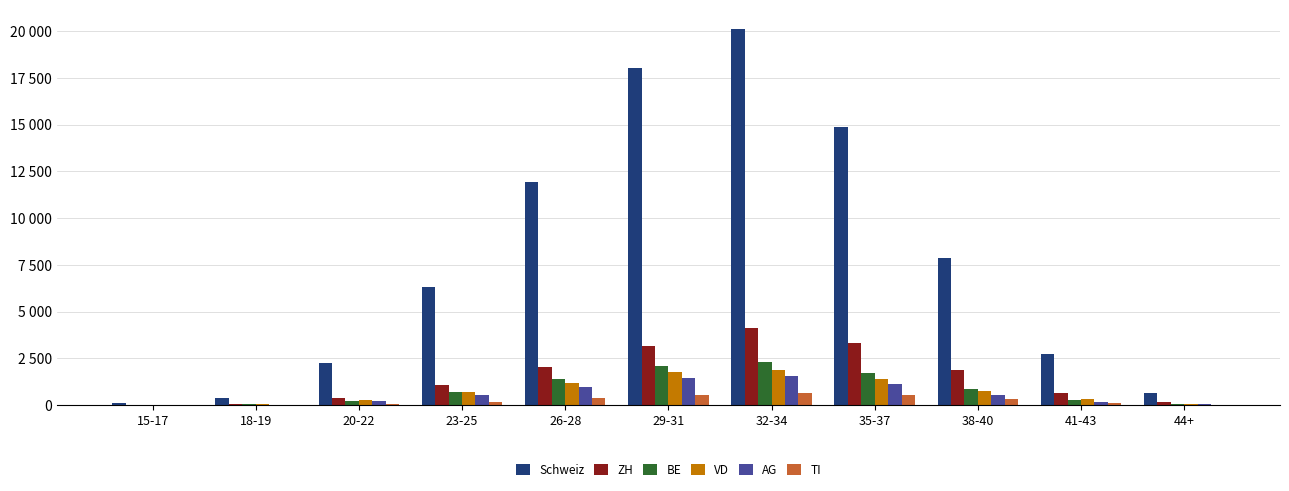

Are the bars grouped side by side (vs. stacked)?

Yes